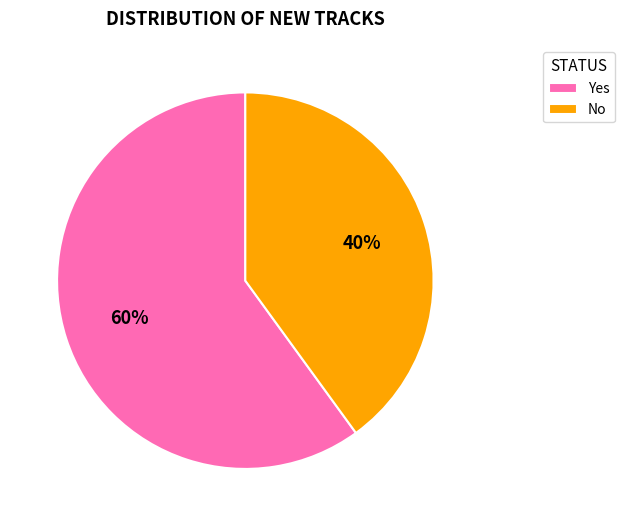

How many slices are in this pie chart?

2